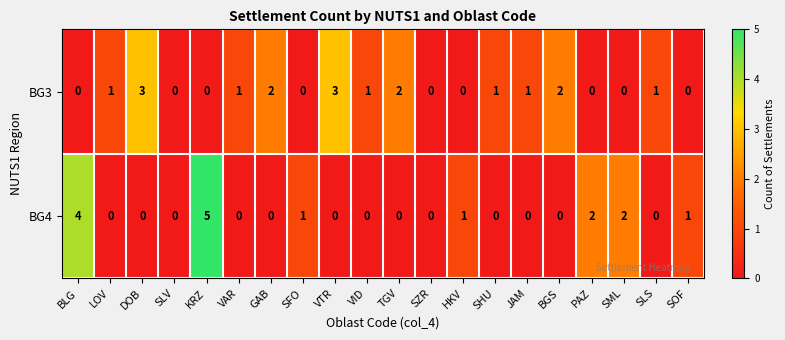

What is the difference between the maximum and minimum values in the BG3 series?

3